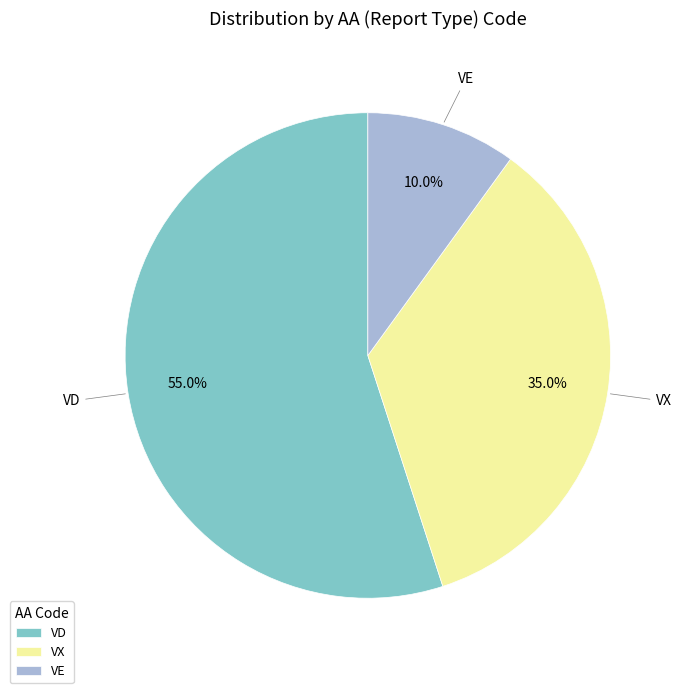

Rank the categories by value from highest to lowest.

VD, VX, VE